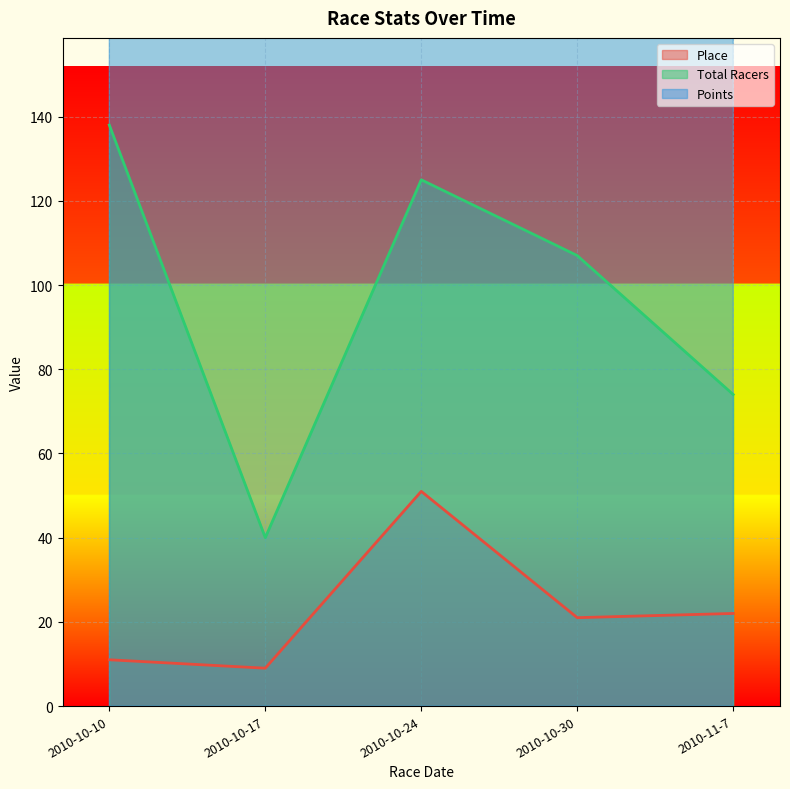

What is the minimum value for Total Racers?

40